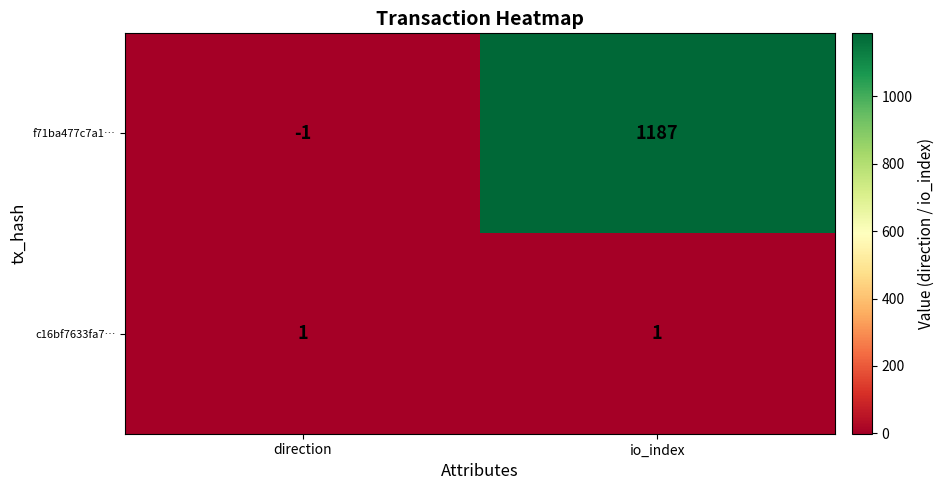

Which label corresponds to the smallest value in the chart?

direction